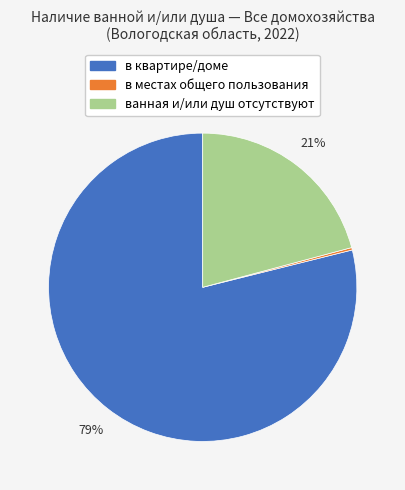

Which slice is the largest?

в квартире/доме